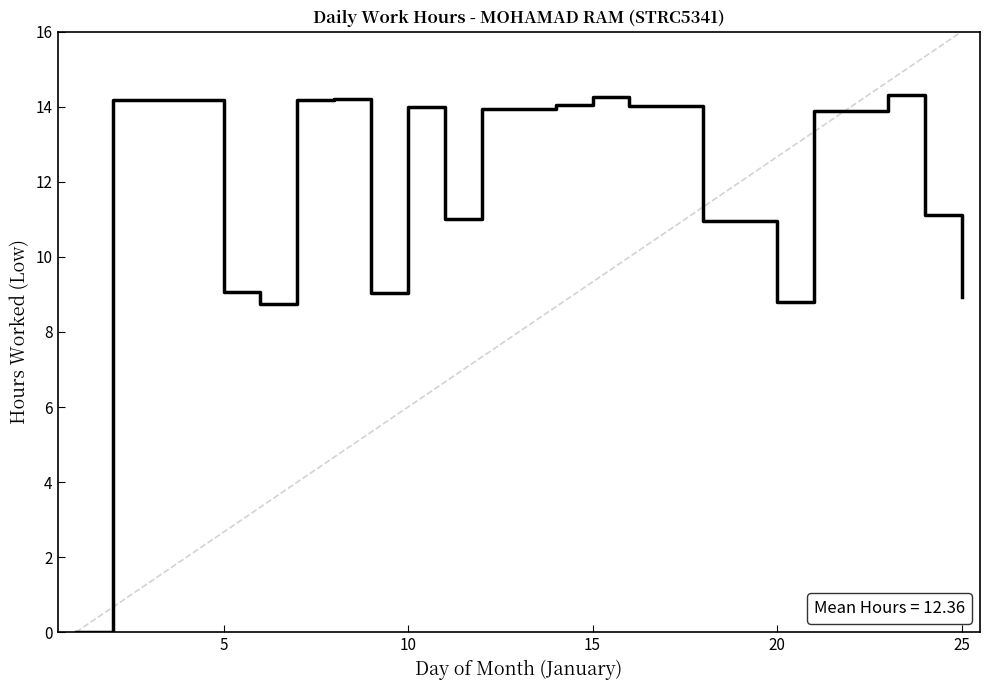

What is the maximum value shown in the chart?

14.3